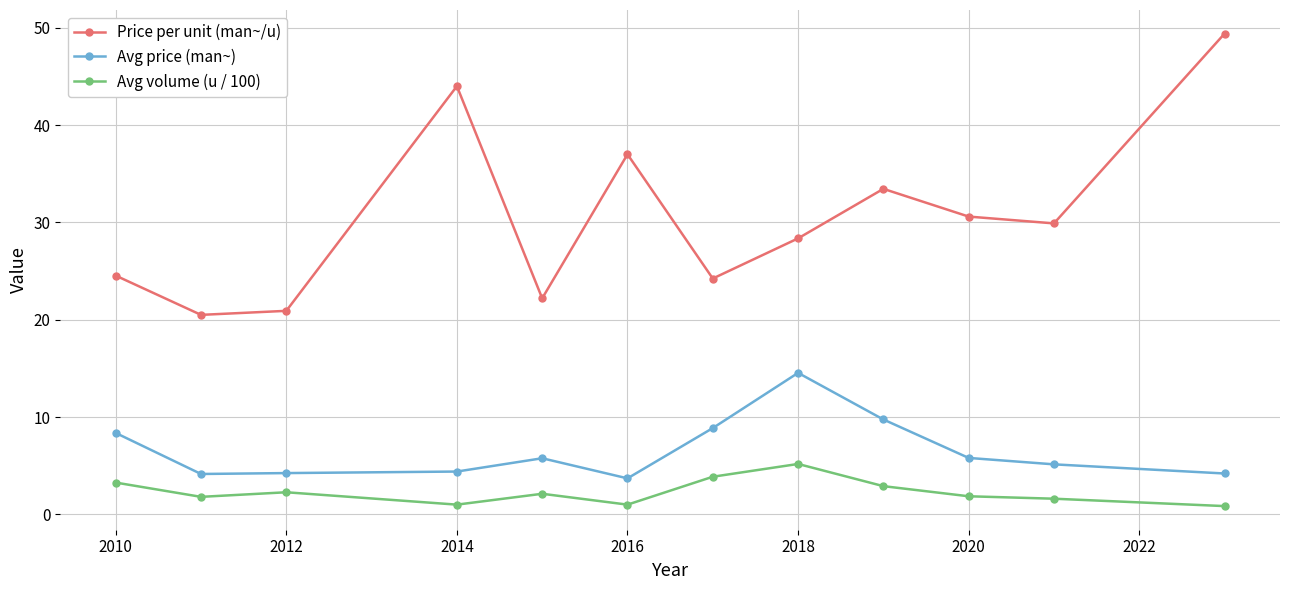

True or false: Avg price (man~) and Price per unit (man~/u) intersect in this chart.

False